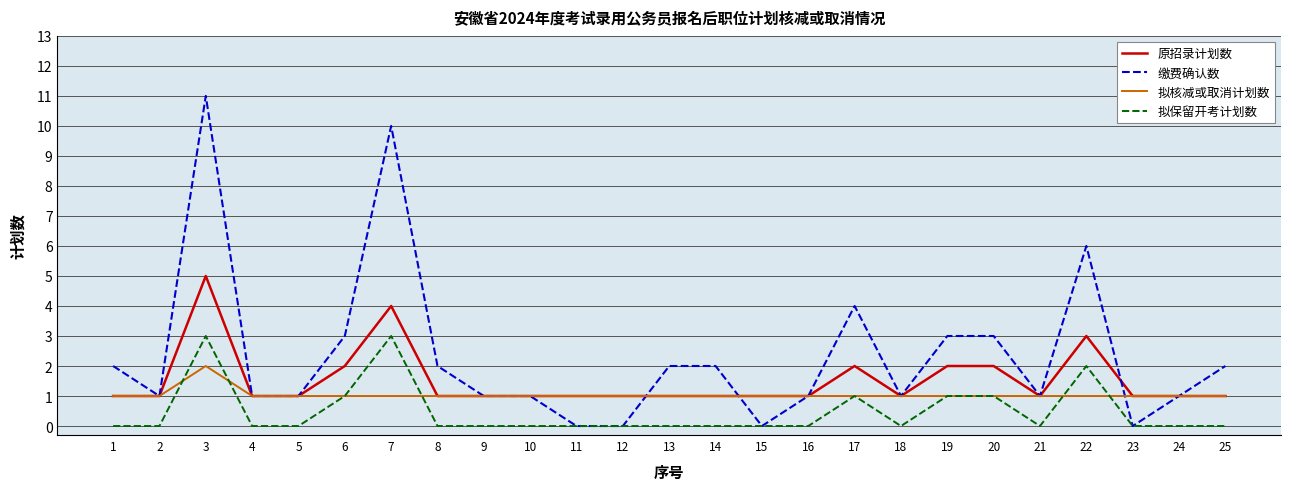

Reading left to right, list all the values displayed in this chart.

原招录计划数: 1=1	2=1	3=5	4=1	5=1	6=2	7=4	8=1	9=1	10=1	11=1	12=1	13=1	14=1	15=1	16=1	17=2	18=1	19=2	20=2	21=1	22=3	23=1	24=1	25=1
缴费确认数: 1=2	2=1	3=11	4=1	5=1	6=3	7=10	8=2	9=1	10=1	11=0	12=0	13=2	14=2	15=0	16=1	17=4	18=1	19=3	20=3	21=1	22=6	23=0	24=1	25=2
拟核减或取消计划数: 1=1	2=1	3=2	4=1	5=1	6=1	7=1	8=1	9=1	10=1	11=1	12=1	13=1	14=1	15=1	16=1	17=1	18=1	19=1	20=1	21=1	22=1	23=1	24=1	25=1
拟保留开考计划数: 1=0	2=0	3=3	4=0	5=0	6=1	7=3	8=0	9=0	10=0	11=0	12=0	13=0	14=0	15=0	16=0	17=1	18=0	19=1	20=1	21=0	22=2	23=0	24=0	25=0